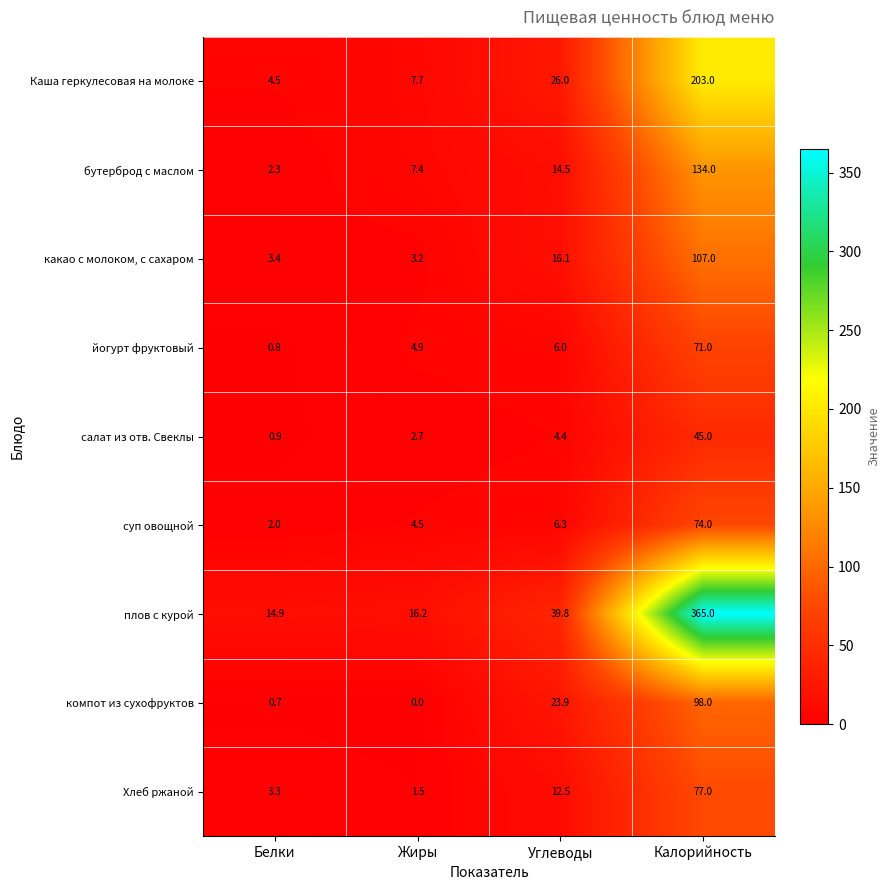

List the series in order of their peak value, lowest first.

салат из отв. Свеклы, йогурт фруктовый, суп овощной, Хлеб ржаной, компот из сухофруктов, какао с молоком, с сахаром, бутерброд с маслом, Каша геркулесовая на молоке, плов с курой